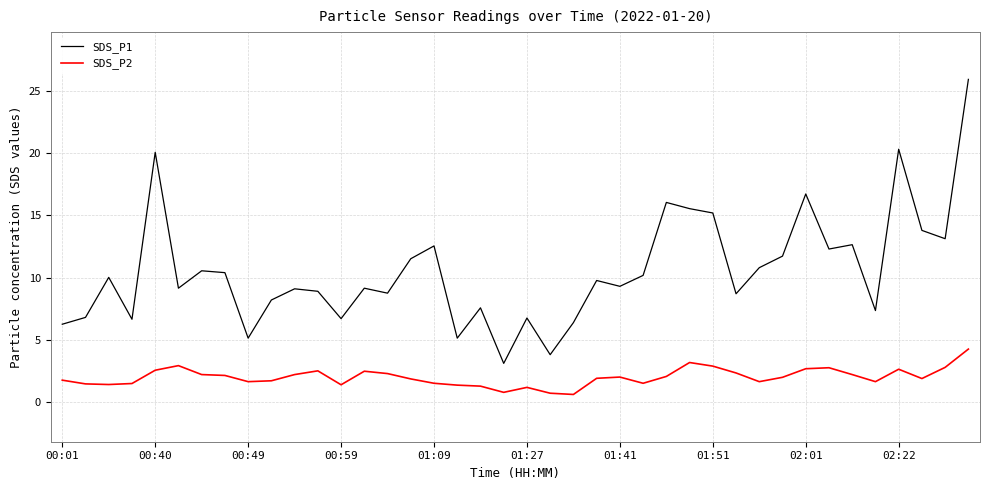

Which series has the largest range (max minus min)?

SDS_P1